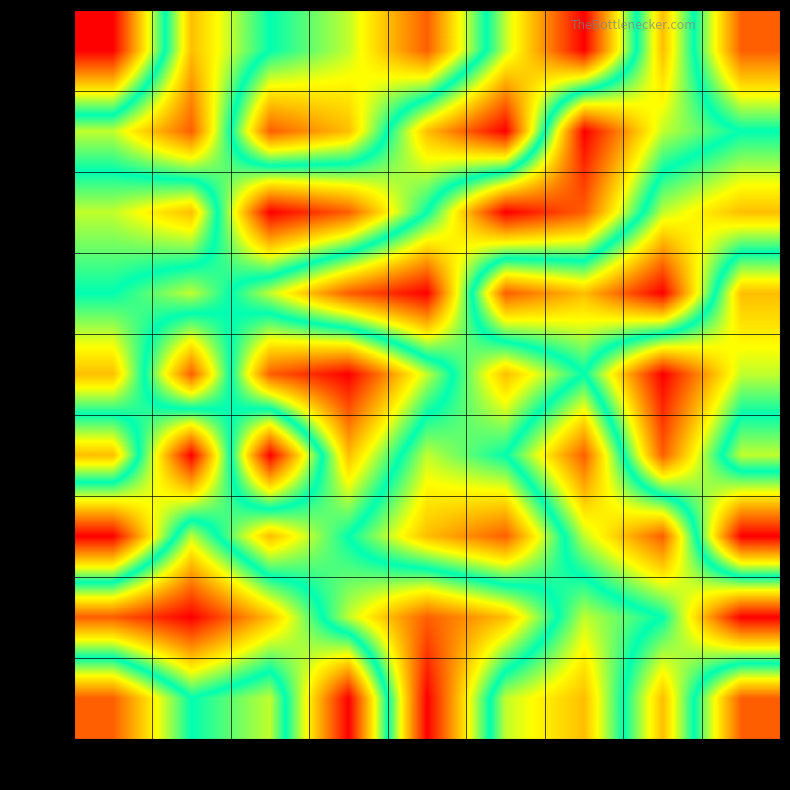

Reading left to right, what are all the values shown in this chart?

row9: col_2=9	col_3=3	col_4=5	col_5=6	col_6=8	col_7=4	col_8=1	col_9=7	col_10=2
row10: col_2=4	col_3=2	col_4=8	col_5=7	col_6=3	col_7=1	col_8=9	col_9=6	col_10=5
row11: col_2=6	col_3=7	col_4=1	col_5=2	col_6=5	col_7=9	col_8=8	col_9=4	col_10=3
row12: col_2=5	col_3=4	col_4=6	col_5=8	col_6=9	col_7=2	col_8=3	col_9=1	col_10=7
row13: col_2=3	col_3=8	col_4=2	col_5=1	col_6=4	col_7=7	col_8=5	col_9=9	col_10=6
row14: col_2=7	col_3=1	col_4=9	col_5=3	col_6=6	col_7=5	col_8=2	col_9=8	col_10=4
row15: col_2=1	col_3=6	col_4=3	col_5=5	col_6=7	col_7=8	col_8=4	col_9=2	col_10=9
row16: col_2=8	col_3=9	col_4=7	col_5=4	col_6=2	col_7=3	col_8=6	col_9=5	col_10=1
row17: col_2=2	col_3=5	col_4=4	col_5=9	col_6=1	col_7=6	col_8=7	col_9=3	col_10=8